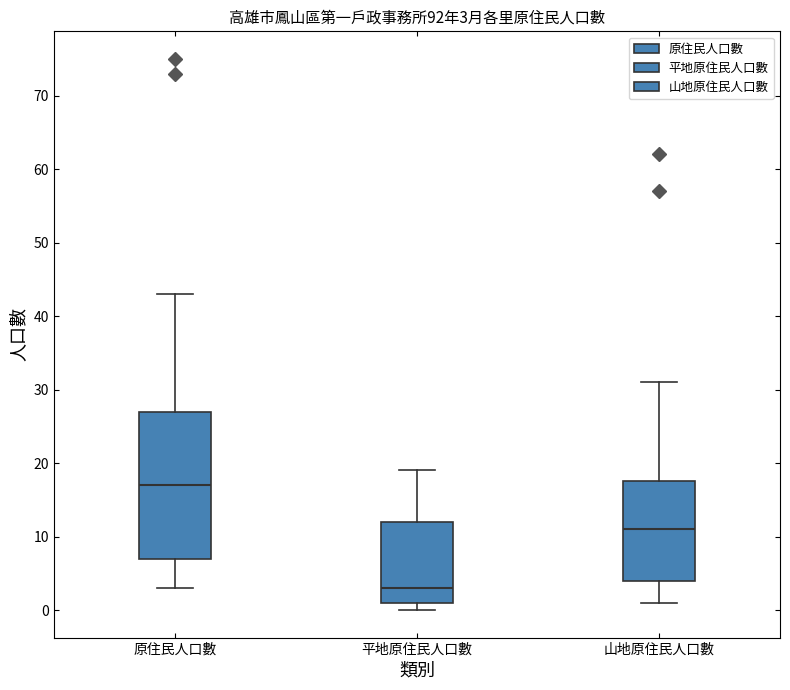

Comparing the boxes themselves (not the whiskers), which one is the tallest?

原住民人口數